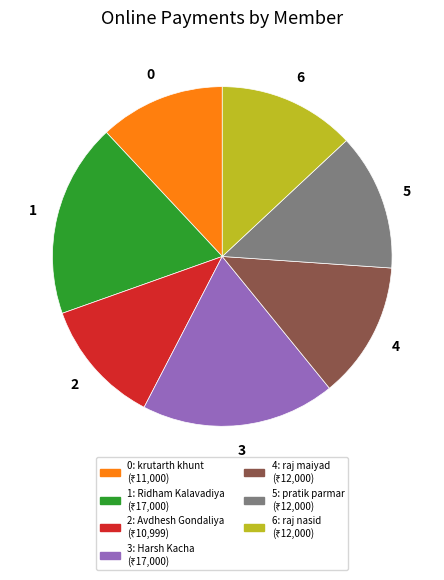

Count the number of slices in the pie.

7